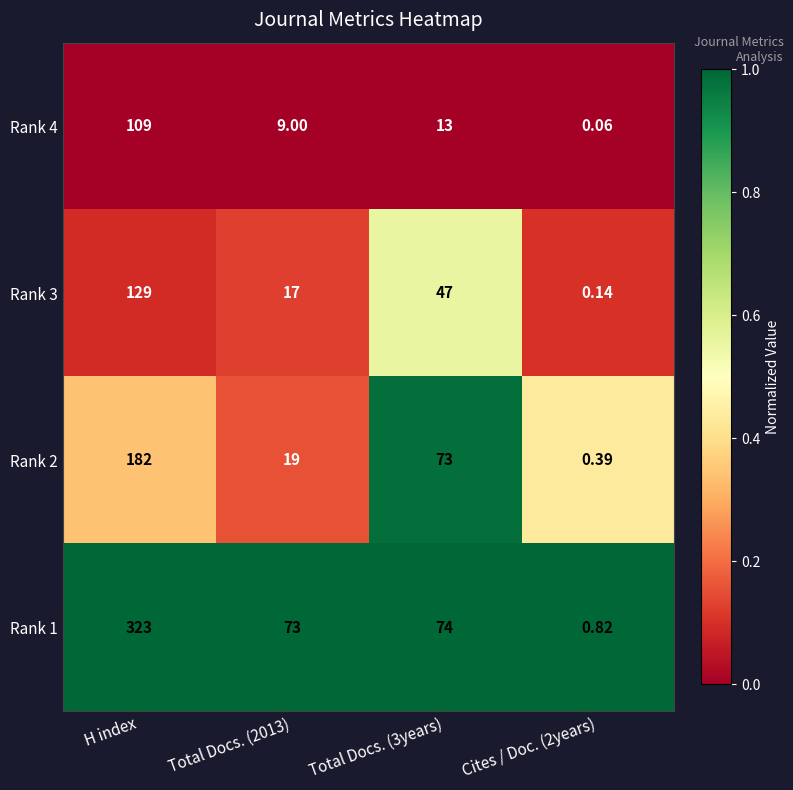

List the series in order of their overall mean, lowest first.

Rank 4, Rank 3, Rank 2, Rank 1